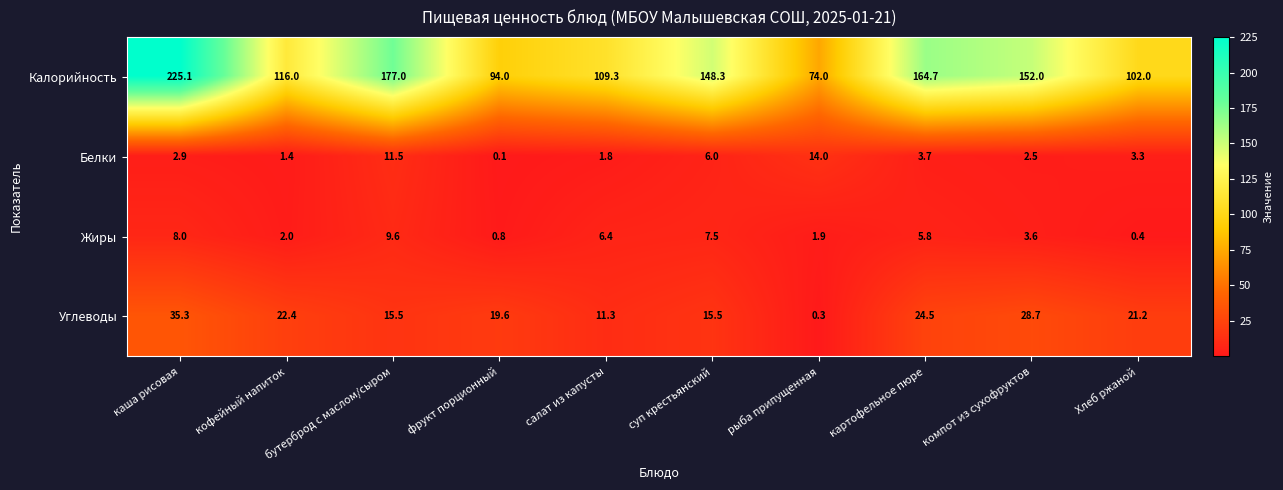

At which category is the sum across all series the highest?

каша рисовая